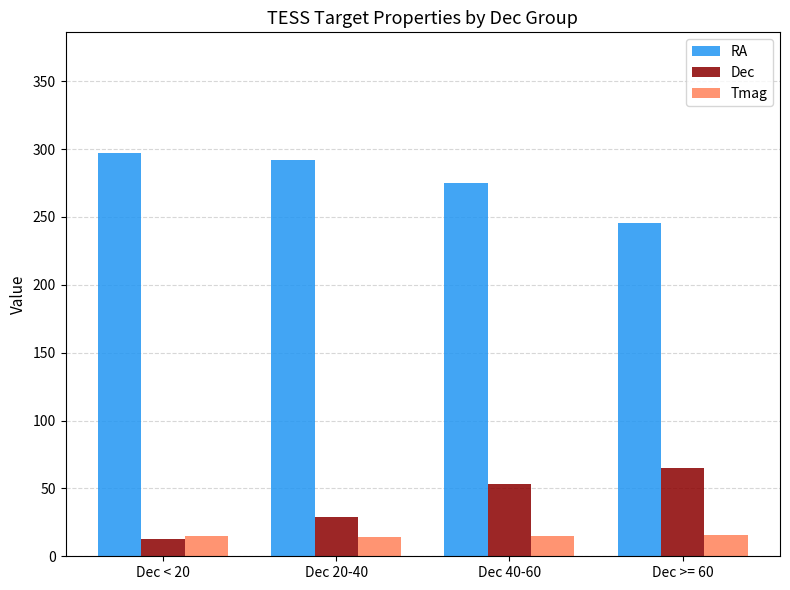

What is the value of the RA bar at the 1st from the left?

297.0